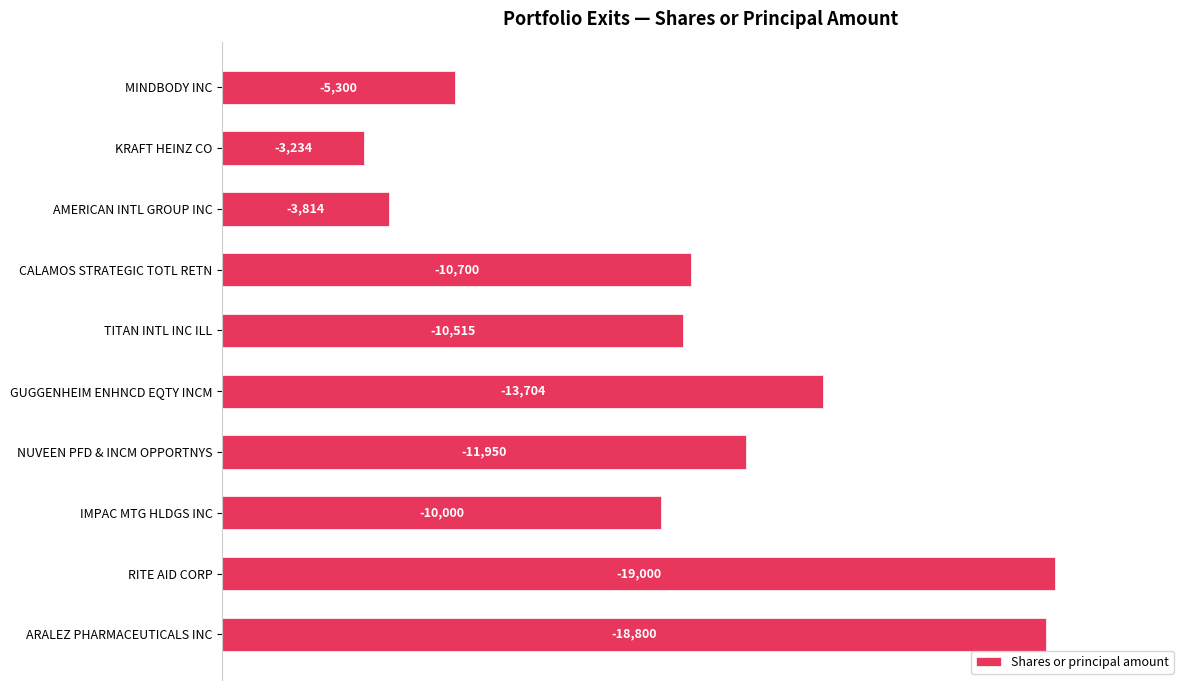

How many bars are there in total?

10